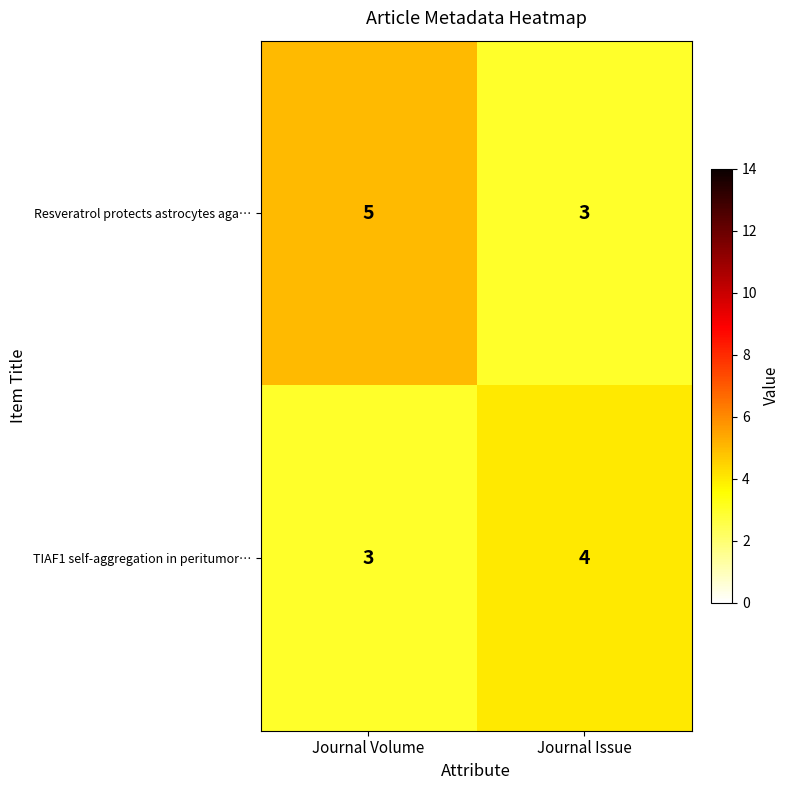

What is the smallest value displayed?

3